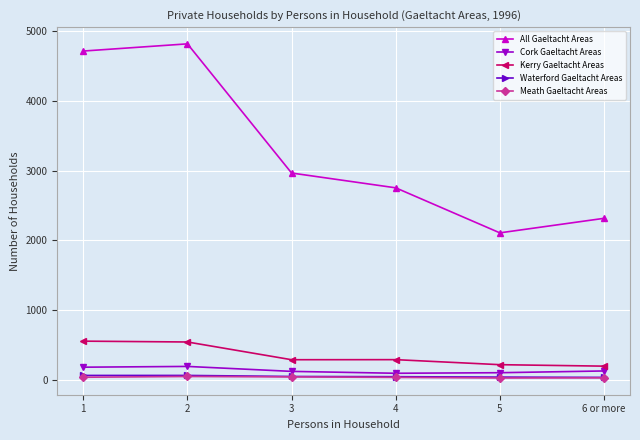

What is the spread (max minus min) of values at 3?

2920